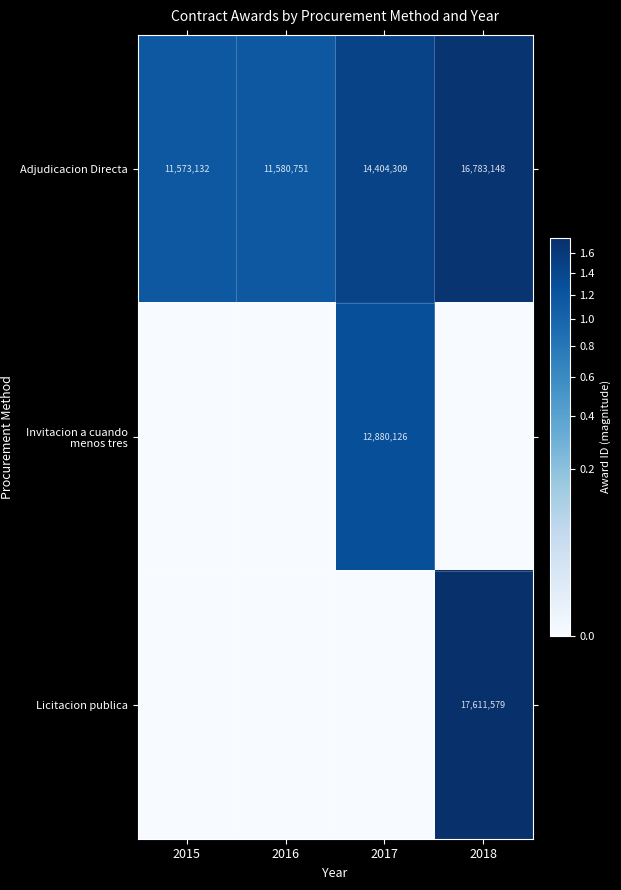

Is it true that Licitacion publica equals 24329944 at 2018?

False